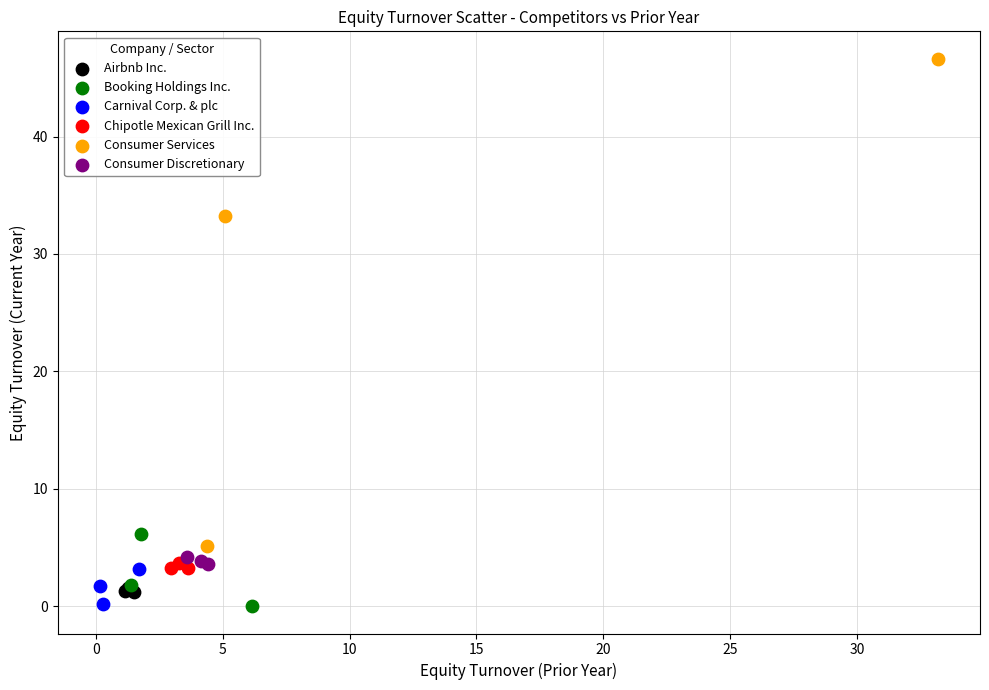

Which series has the widest spread of Y values?

Consumer Services